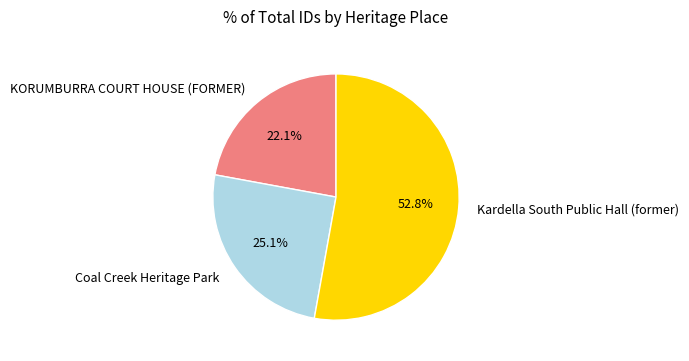

Is Kardella South Public Hall (former) the majority of the pie?

Yes